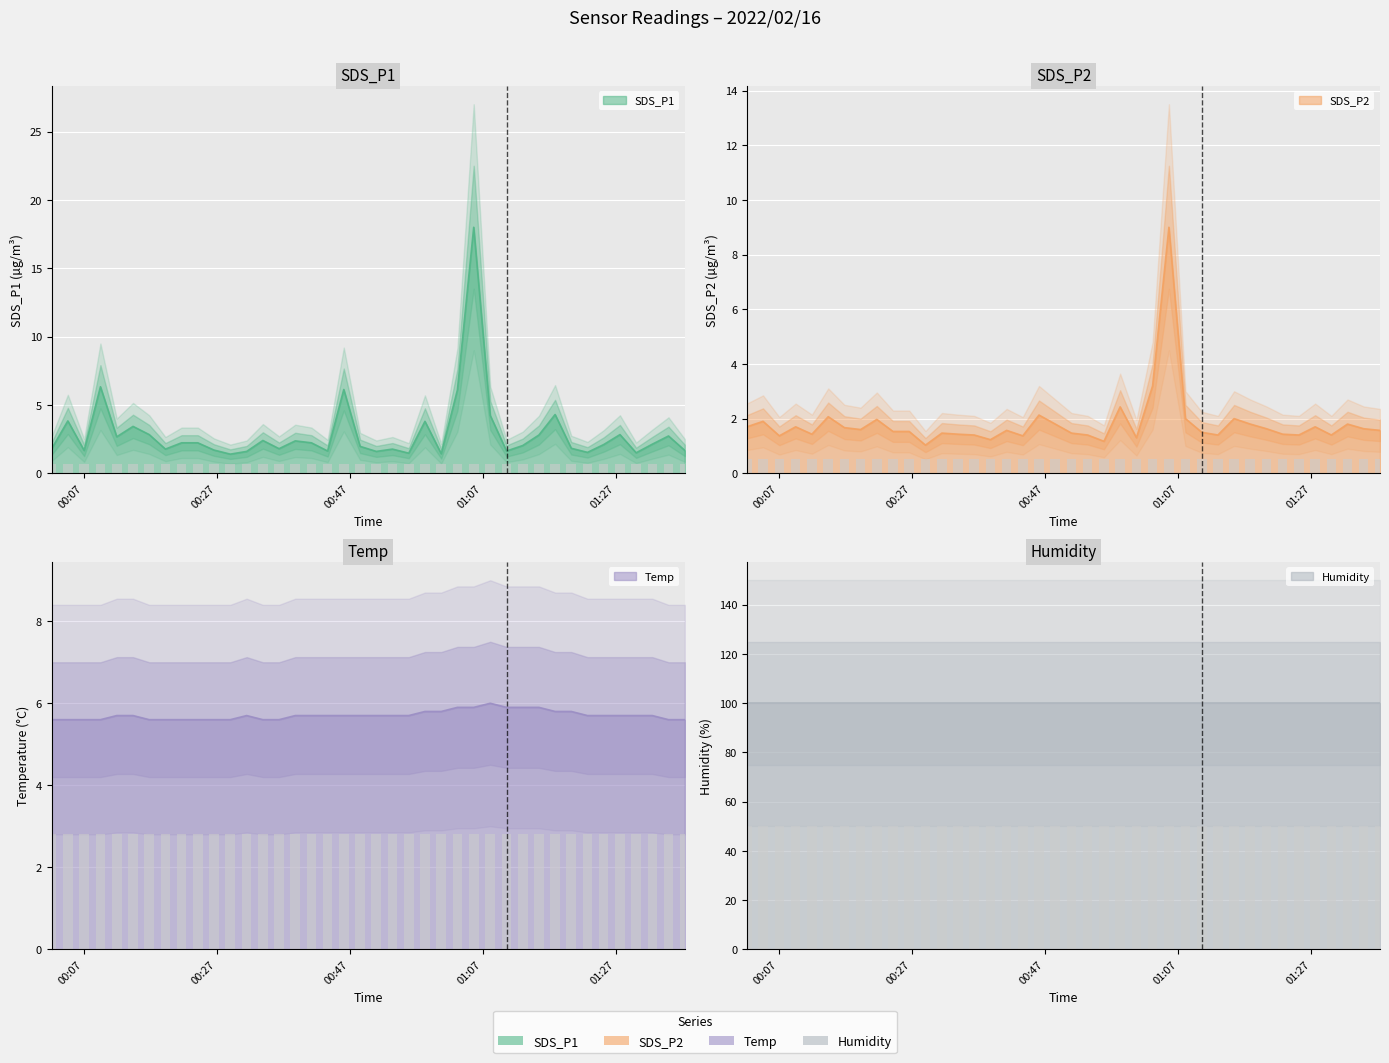

What is the difference between the maximum and minimum values in the SDS_P1 series?

16.6